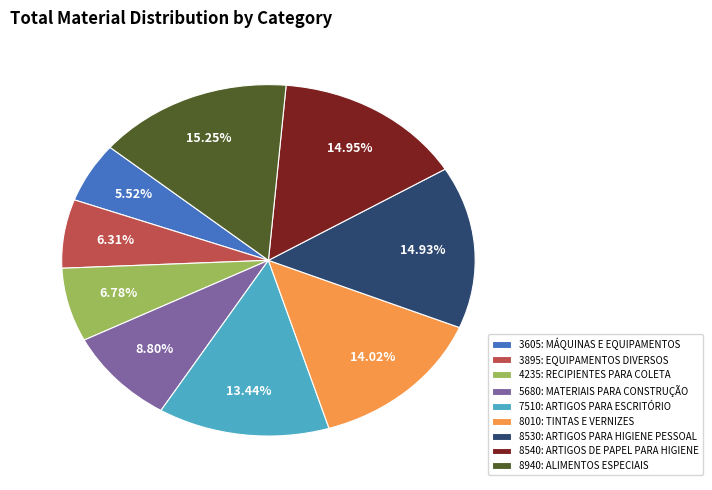

To the nearest percent, what is the combined percentage of 3605: MÁQUINAS E EQUIPAMENTOS and 5680: MATERIAIS PARA CONSTRUÇÃO?

14%